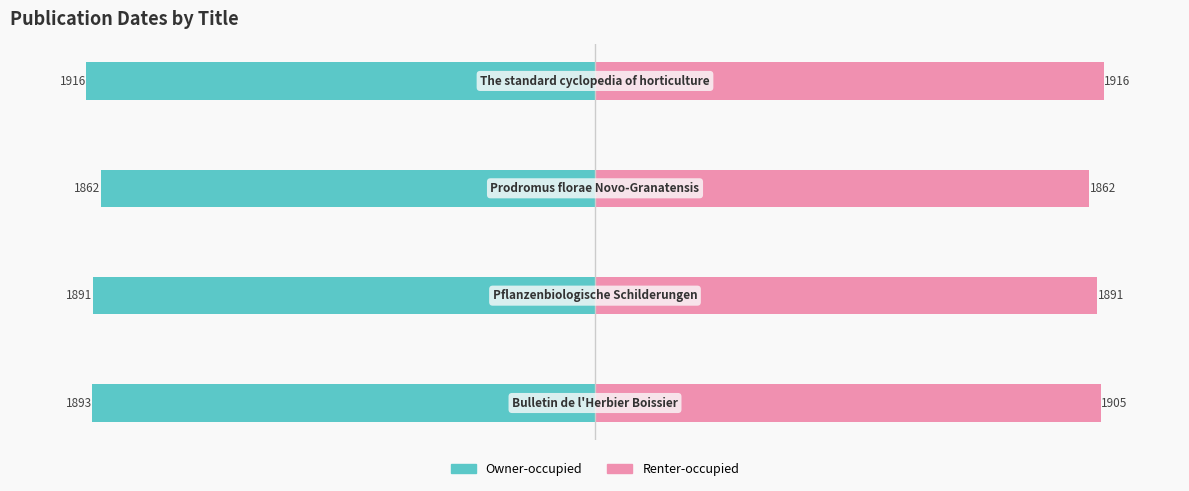

How many Renter-occupied values are between 1891 and 1916?

3